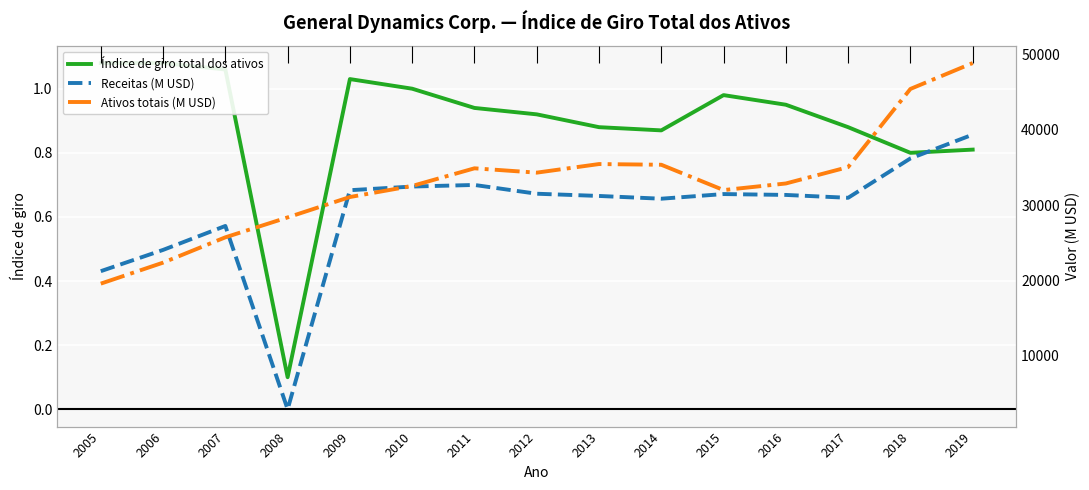

Is the value of Ativos totais (M USD) at 2005 greater than the value of Receitas (M USD) at 2011?

No